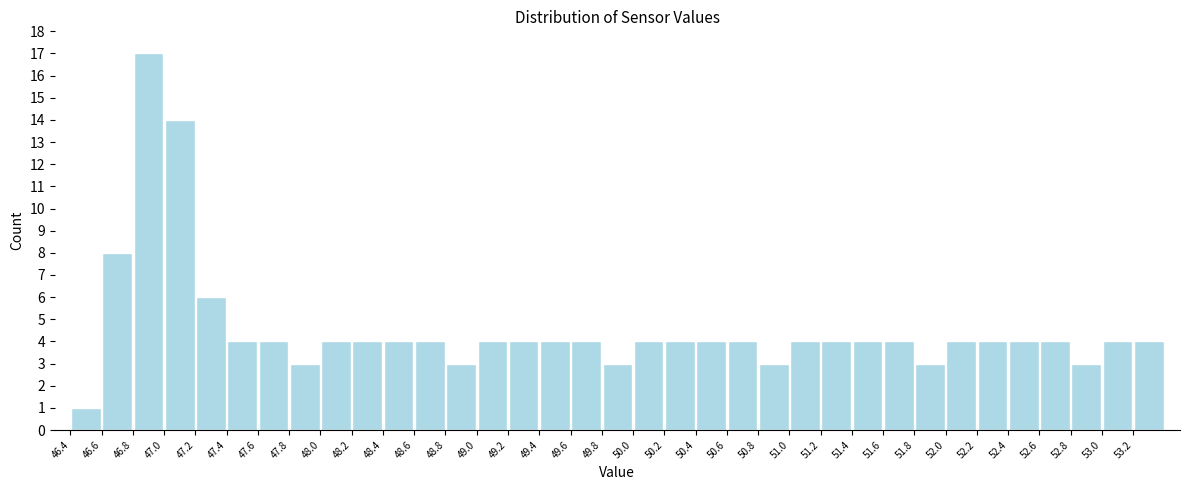

Reading left to right, list every bar in this chart as the range it spans on the x-axis followed by its height. The values are not printed on the chart, so give them approximately, as read against the axis.

46.4 to 46.6: 1
46.6 to 46.8: 8
46.8 to 47.0: 17
47.0 to 47.2: 14
47.2 to 47.4: 6
47.4 to 47.6: 4
47.6 to 47.8: 4
47.8 to 48.0: 3
48.0 to 48.2: 4
48.2 to 48.4: 4
48.4 to 48.6: 4
48.6 to 48.8: 4
48.8 to 49.0: 3
49.0 to 49.2: 4
49.2 to 49.4: 4
49.4 to 49.6: 4
49.6 to 49.8: 4
49.8 to 50.0: 3
50.0 to 50.2: 4
50.2 to 50.4: 4
50.4 to 50.6: 4
50.6 to 50.8: 4
50.8 to 51.0: 3
51.0 to 51.2: 4
51.2 to 51.4: 4
51.4 to 51.6: 4
51.6 to 51.8: 4
51.8 to 52.0: 3
52.0 to 52.2: 4
52.2 to 52.4: 4
52.4 to 52.6: 4
52.6 to 52.8: 4
52.8 to 53.0: 3
53.0 to 53.2: 4
53.2 to 53.4: 4